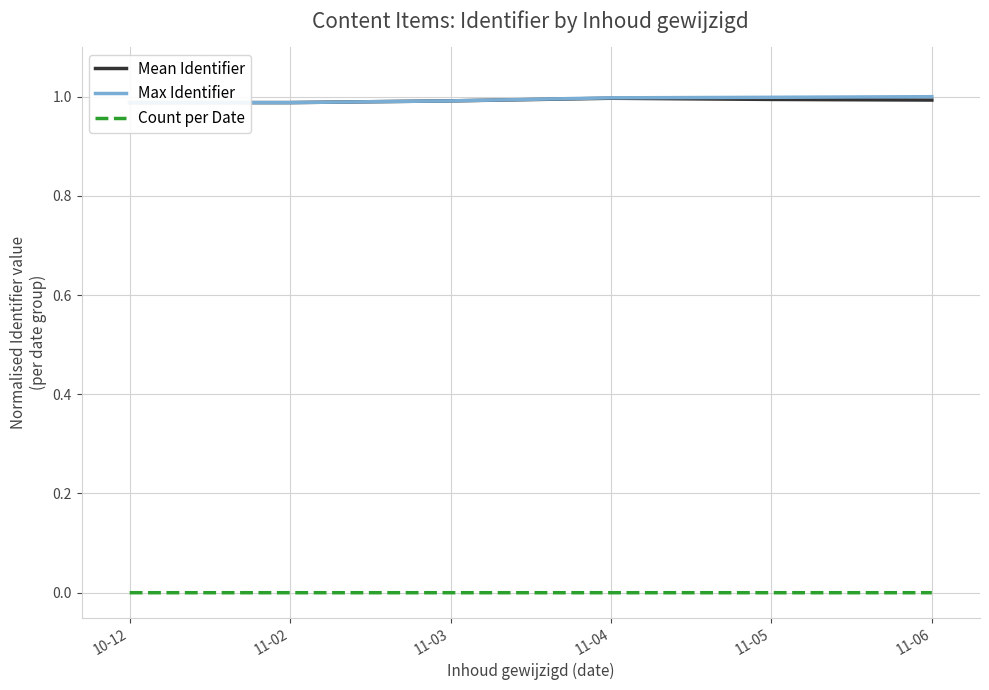

Is the value of Count per Date at 11-02 greater than the value of Max Identifier at 11-03?

No